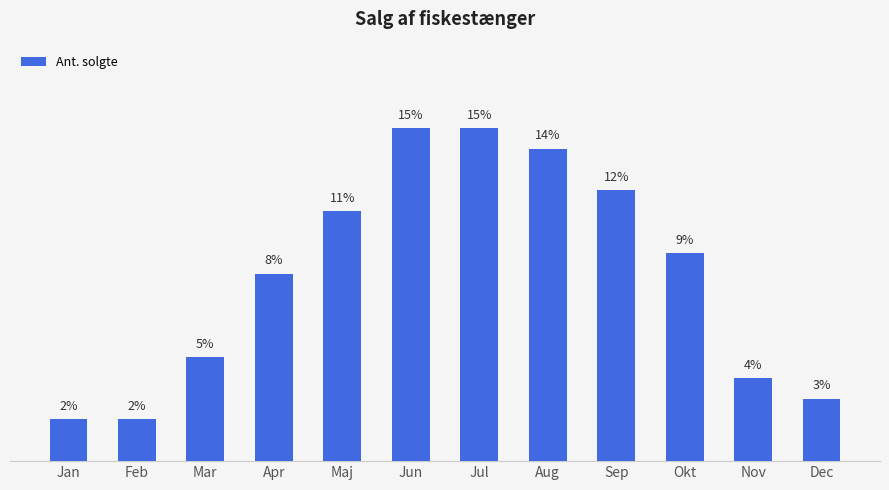

Where does the data first go above 10?

Maj